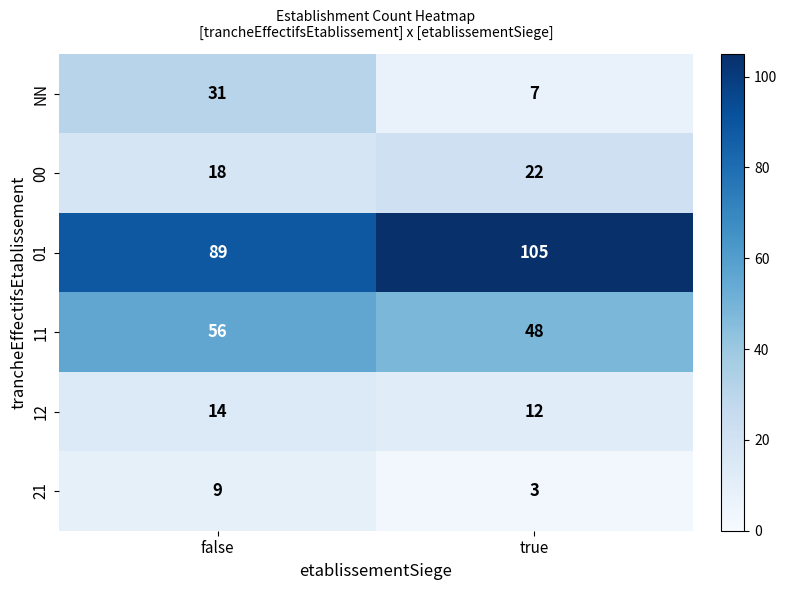

At which category does the chart reach its minimum across all series?

true